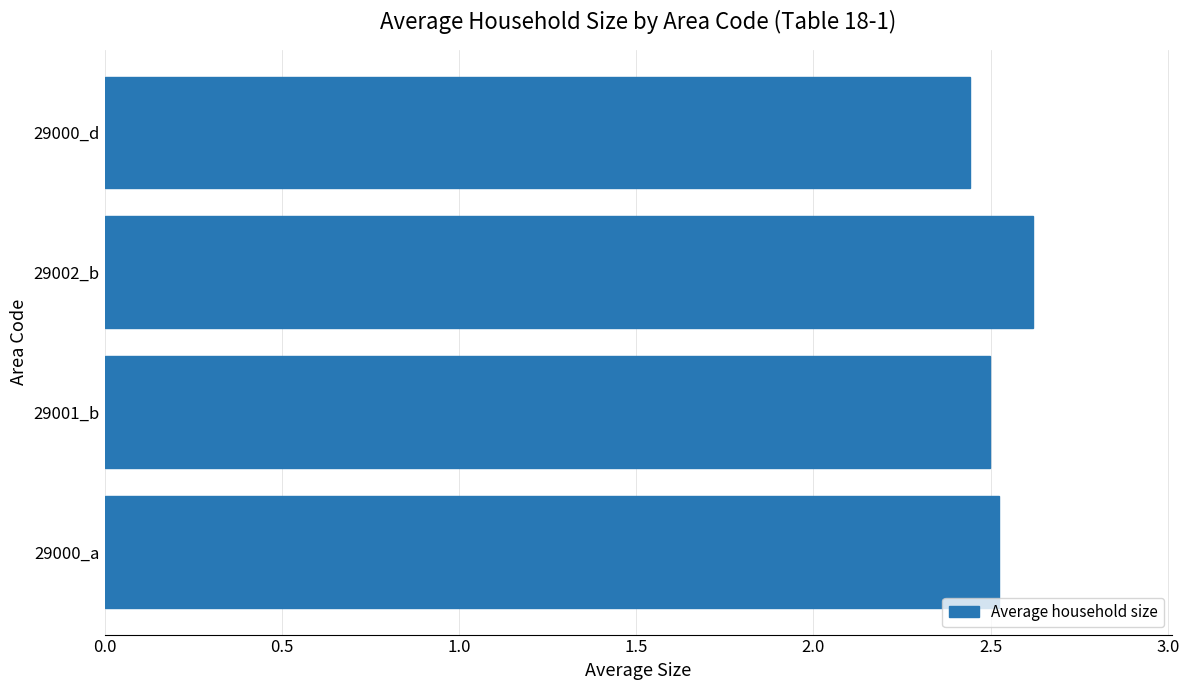

At which category does the chart reach its peak across all series?

29002_b